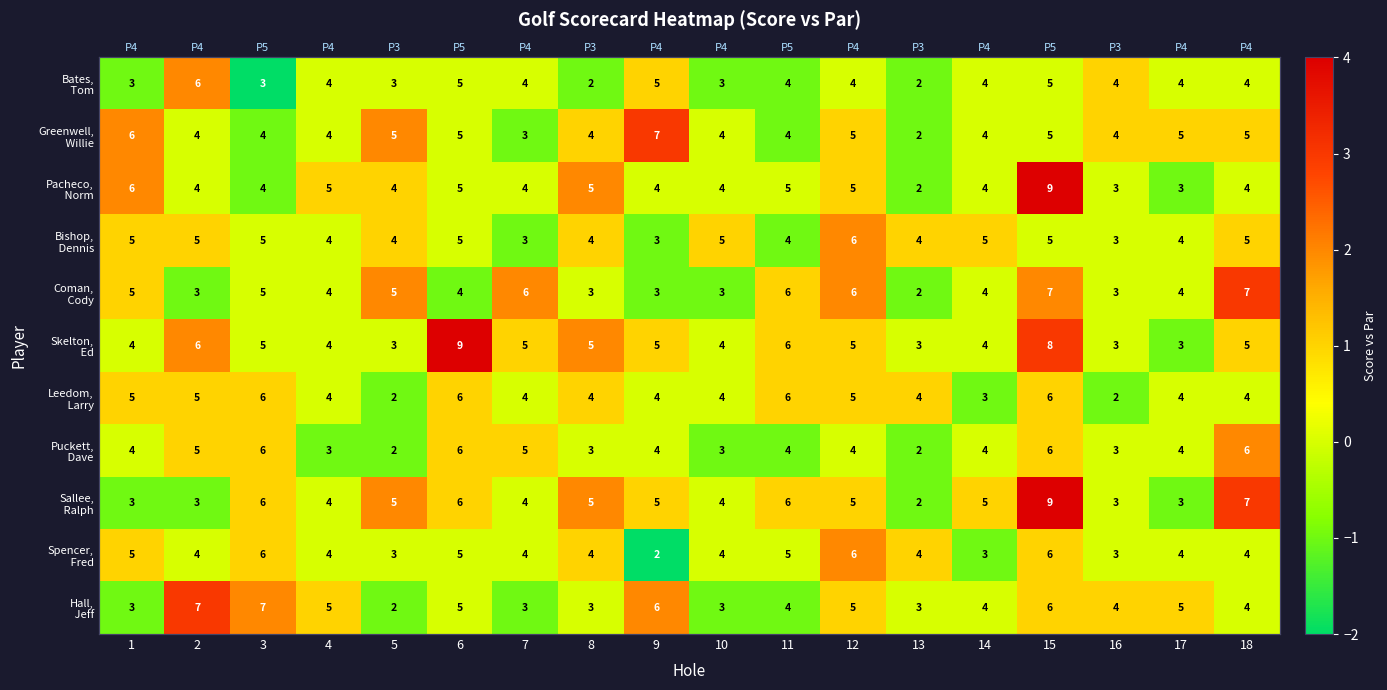

True or false: Bates, Tom has a value of -2 at 1.

False